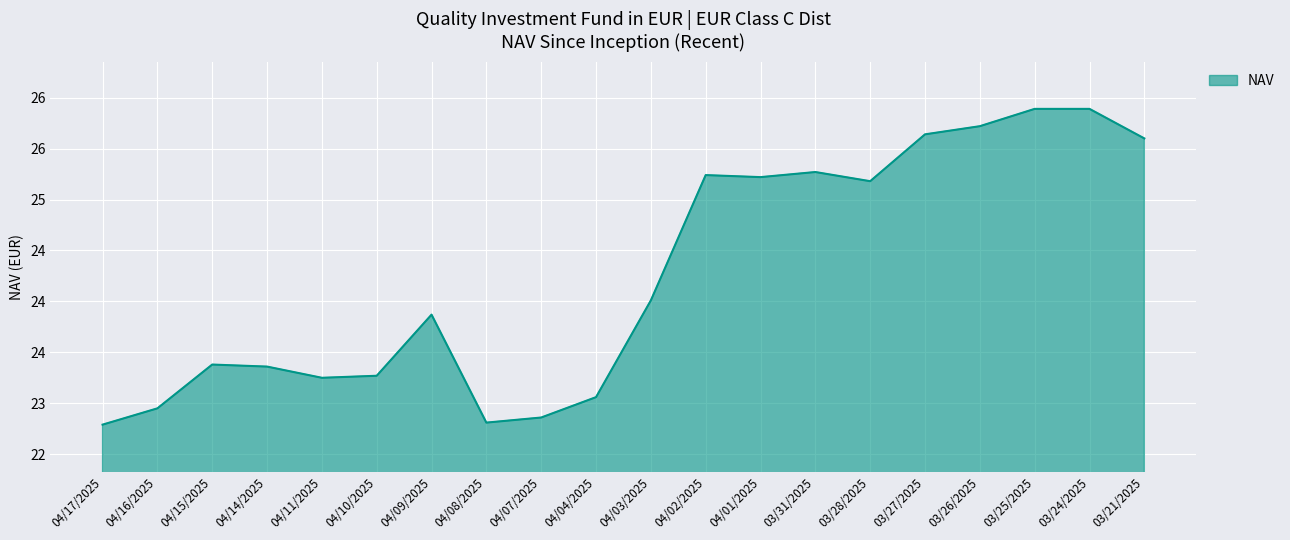

Does the chart have visible grid lines?

Yes